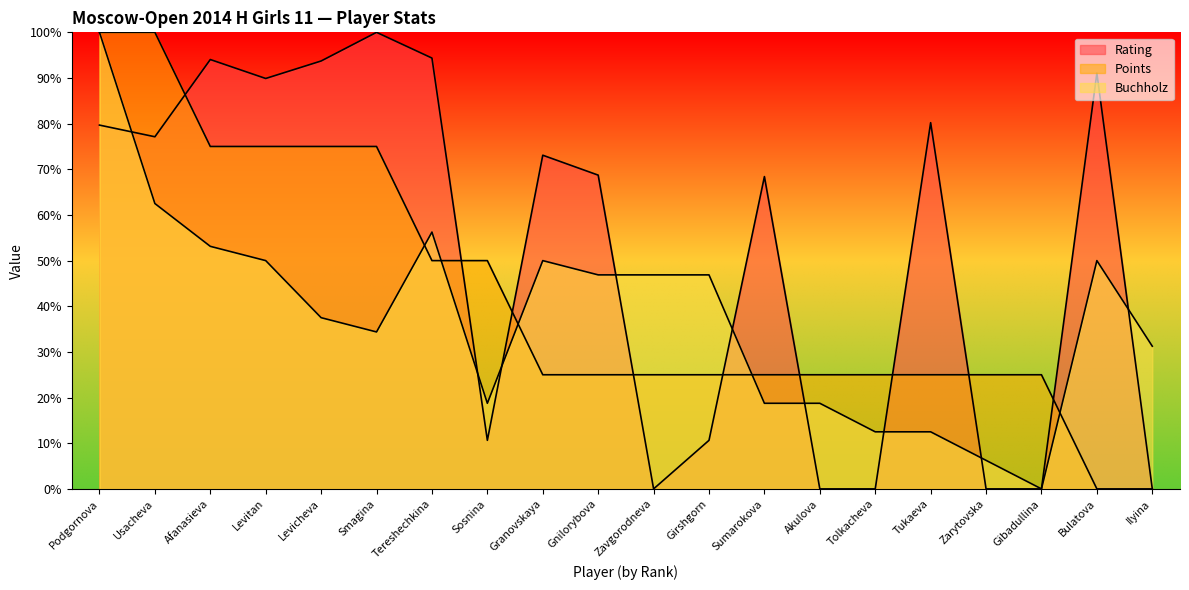

Reading left to right, transcribe all the data shown in this chart.

Rating: Podgornova=79.7	Usacheva=77.1	Afanasieva=94.0	Levitan=89.9	Levicheva=93.7	Smagina=100.0	Tereshechkina=94.4	Sosnina=10.6	Granovskaya=73.1	Gnilorybova=68.7	Zavgorodneva=0.0	Girshgorn=10.6	Sumarokova=68.4	Akulova=0.0	Tolkacheva=0.0	Tukaeva=80.2	Zarytovska=0.0	Gibadullina=0.0	Bulatova=91.1	Ilyina=0.0
Points: Podgornova=100.0	Usacheva=100.0	Afanasieva=75.0	Levitan=75.0	Levicheva=75.0	Smagina=75.0	Tereshechkina=50.0	Sosnina=50.0	Granovskaya=25.0	Gnilorybova=25.0	Zavgorodneva=25.0	Girshgorn=25.0	Sumarokova=25.0	Akulova=25.0	Tolkacheva=25.0	Tukaeva=25.0	Zarytovska=25.0	Gibadullina=25.0	Bulatova=0.0	Ilyina=0.0
Buchholz: Podgornova=100.0	Usacheva=62.5	Afanasieva=53.1	Levitan=50.0	Levicheva=37.5	Smagina=34.4	Tereshechkina=56.2	Sosnina=18.8	Granovskaya=50.0	Gnilorybova=46.9	Zavgorodneva=46.9	Girshgorn=46.9	Sumarokova=18.8	Akulova=18.8	Tolkacheva=12.5	Tukaeva=12.5	Zarytovska=6.2	Gibadullina=0.0	Bulatova=50.0	Ilyina=31.2